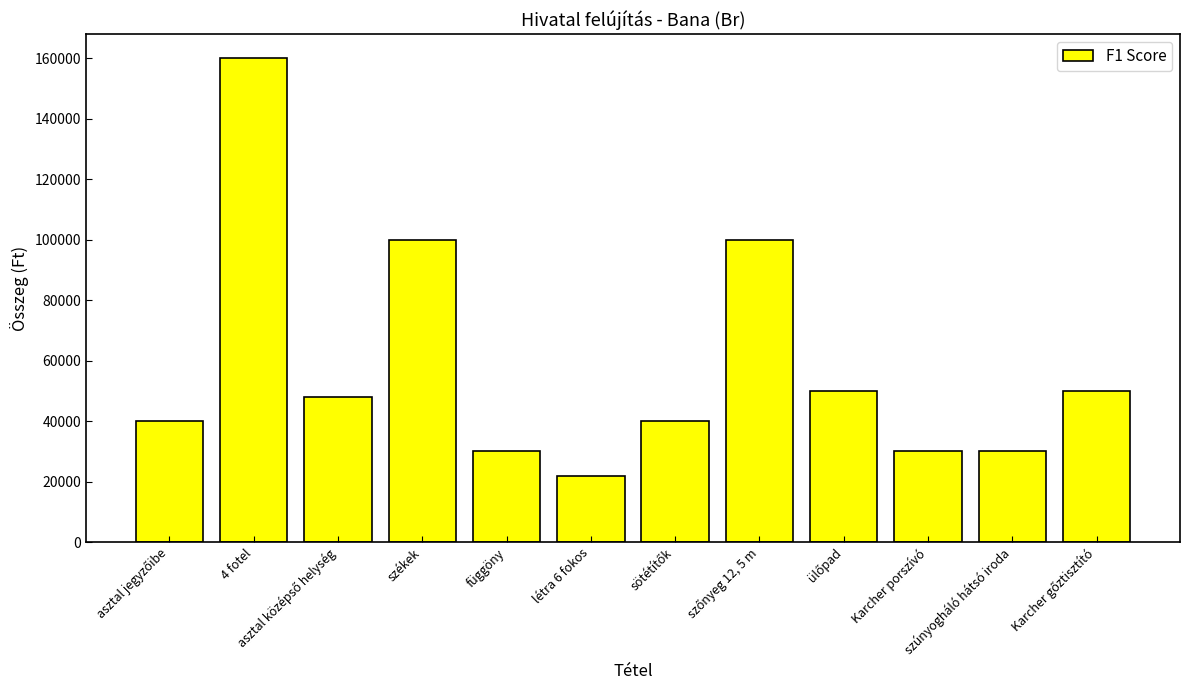

What is the maximum value shown in the chart?

160000